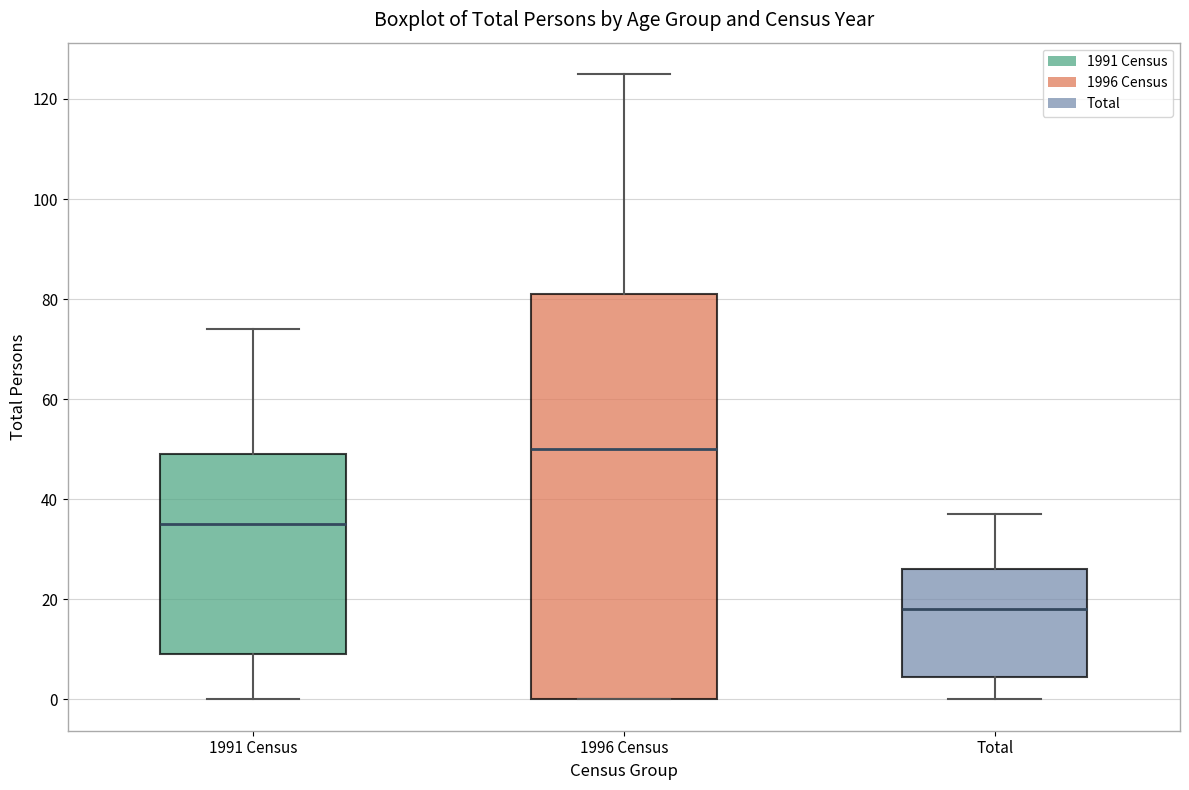

Where is the upper edge of the box for 1996 Census on the y-axis? The values are not printed on the chart, so give them approximately, as read against the axis.

82